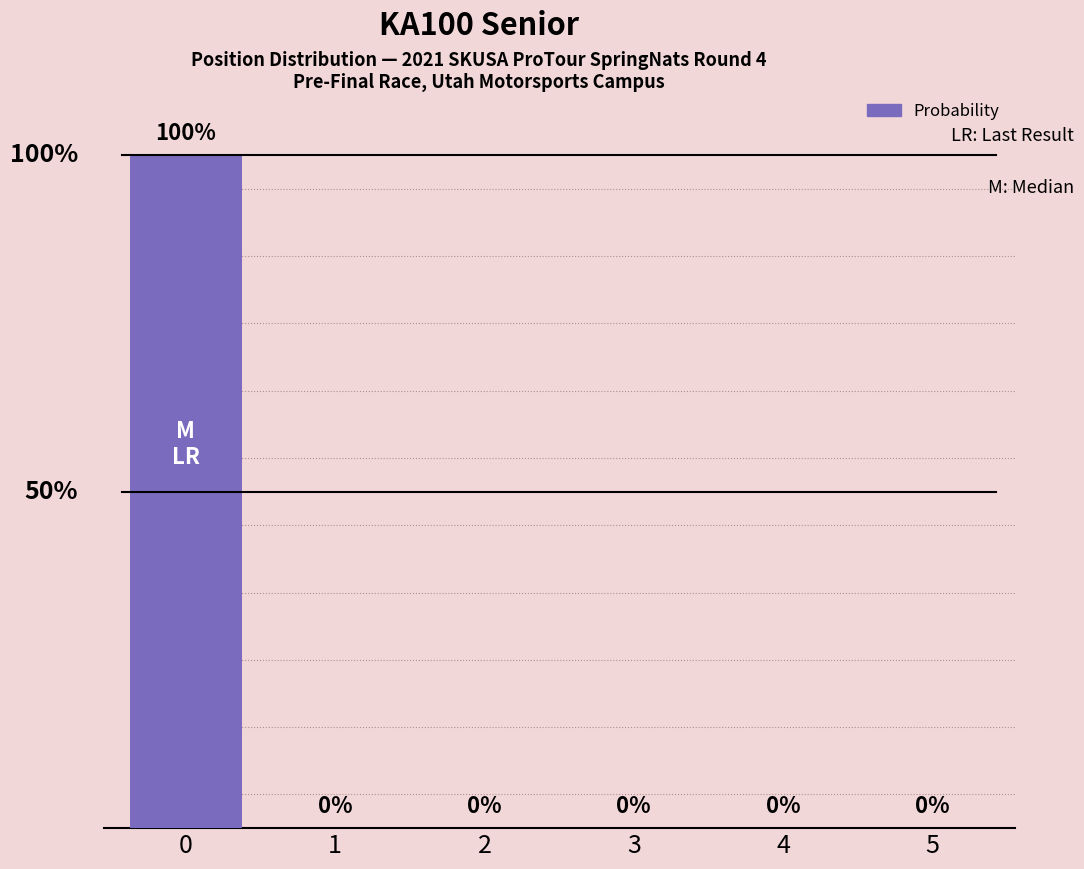

Are the bars horizontal?

No